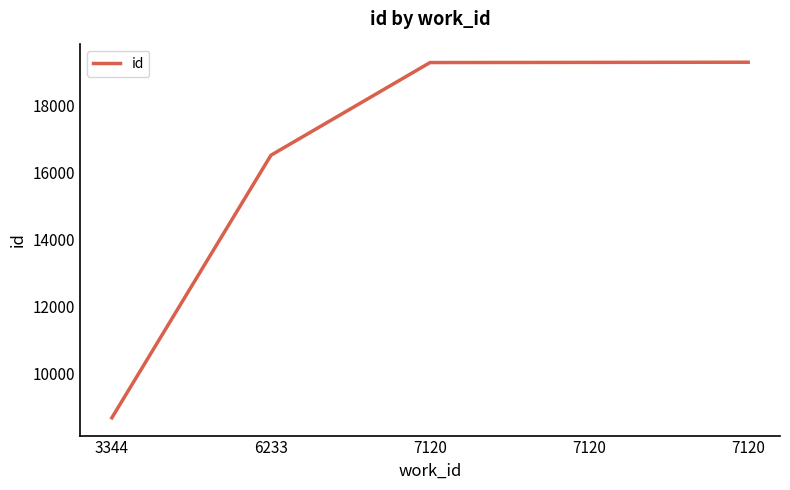

Rank the categories by value from lowest to highest.

3344, 6233, 7120, 7120, 7120